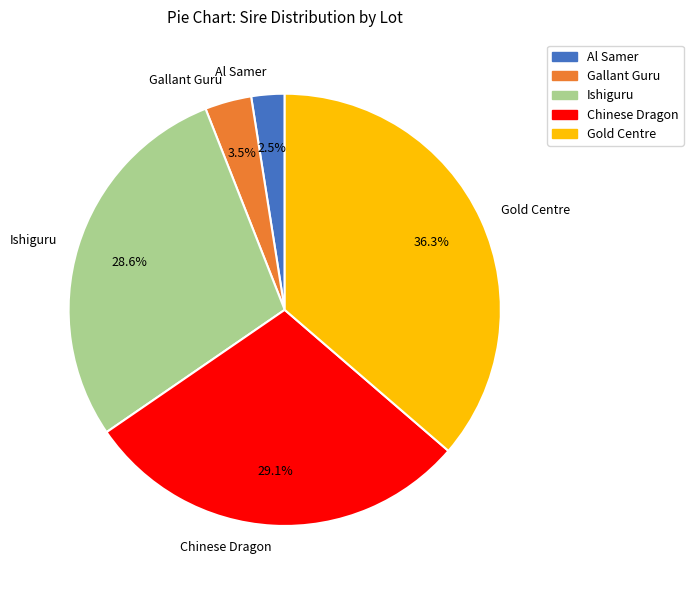

Do Gold Centre and Gallant Guru together represent more than half of the pie?

No